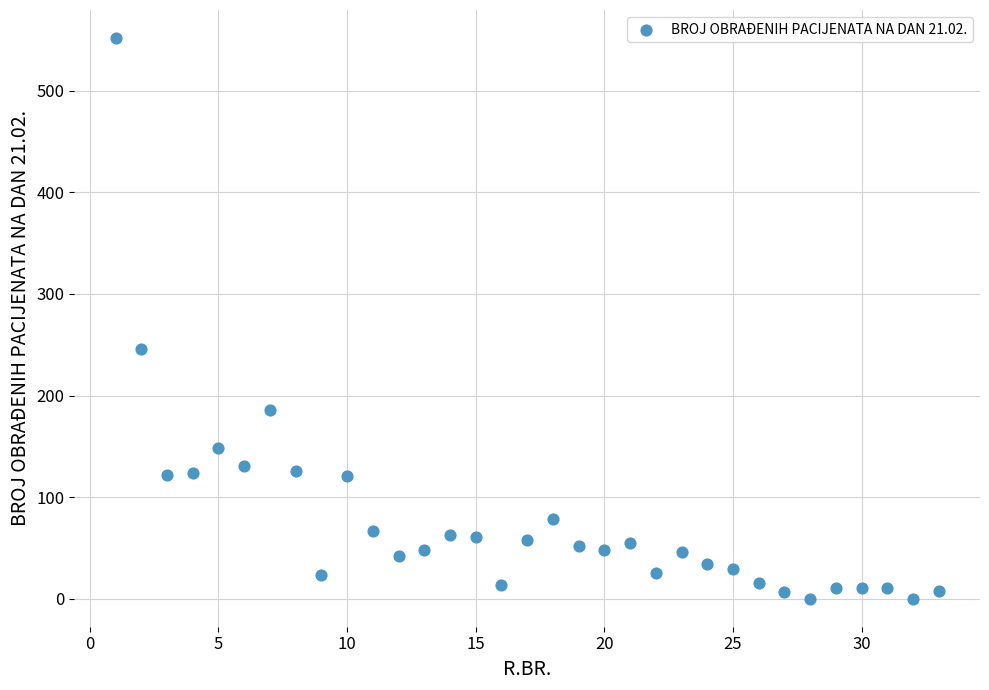

What is the range of Y values (max minus min)?

552